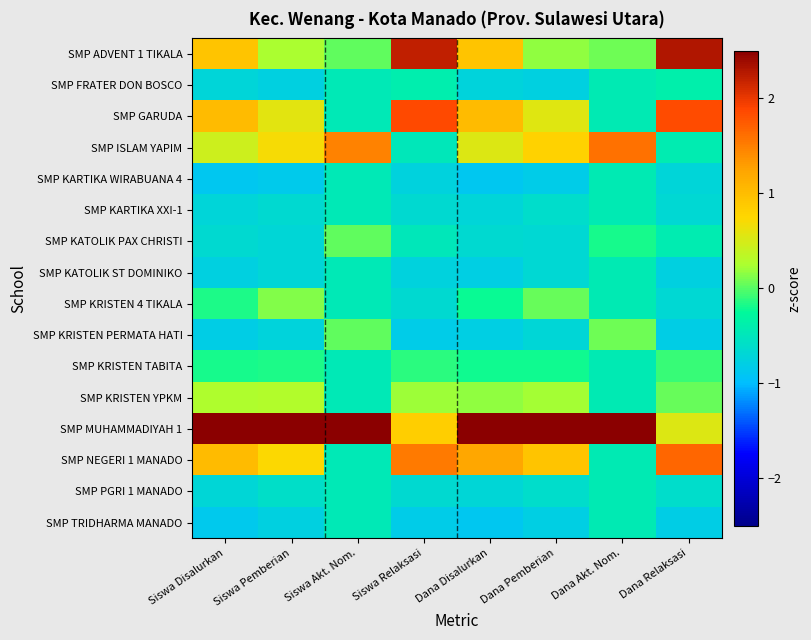

Which label corresponds to the smallest value in the chart?

Siswa Disalurkan